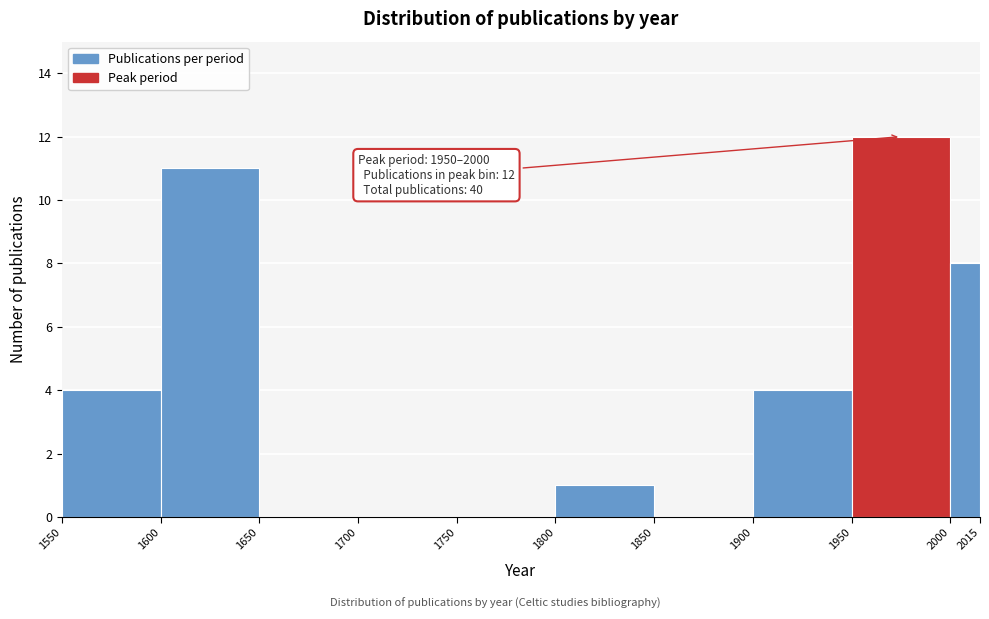

Over which range of the x-axis is the bar tallest?

1950 to 2000